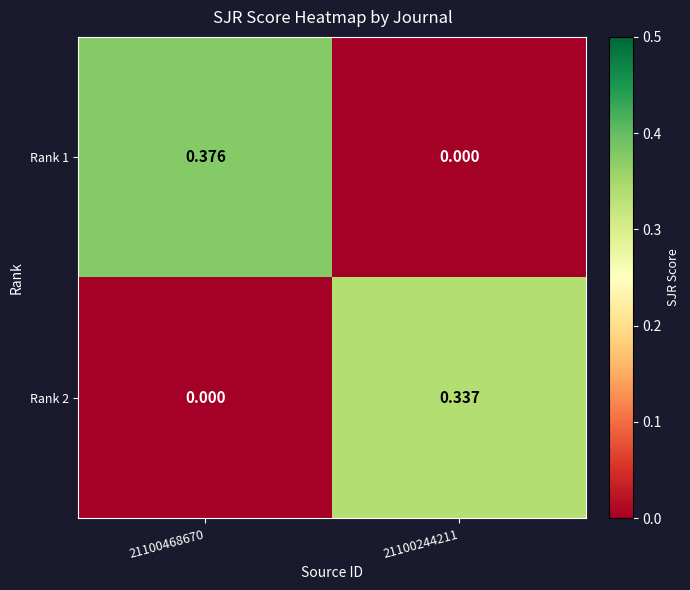

At which category does the chart reach its peak across all series?

21100468670